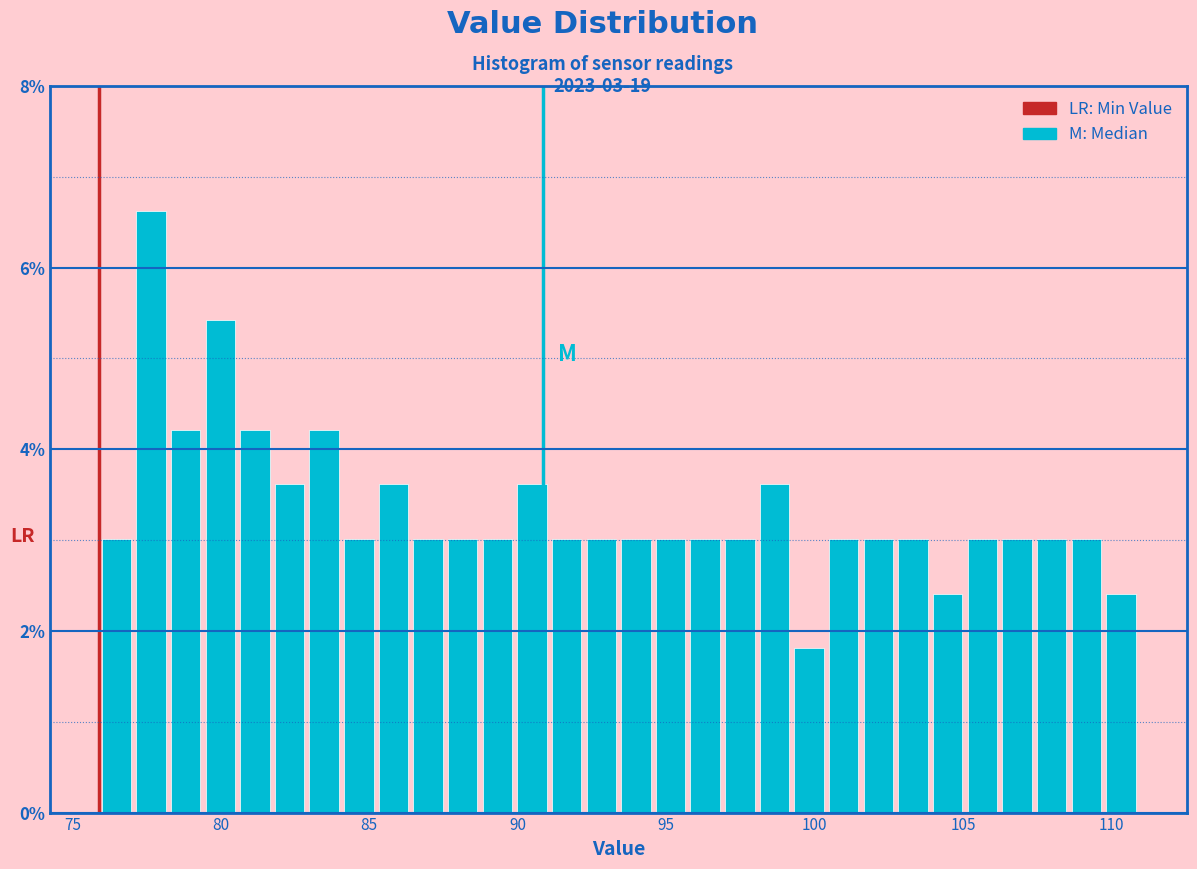

Read against the x-axis, roughly where is the centre of the tallest bar?

77.5